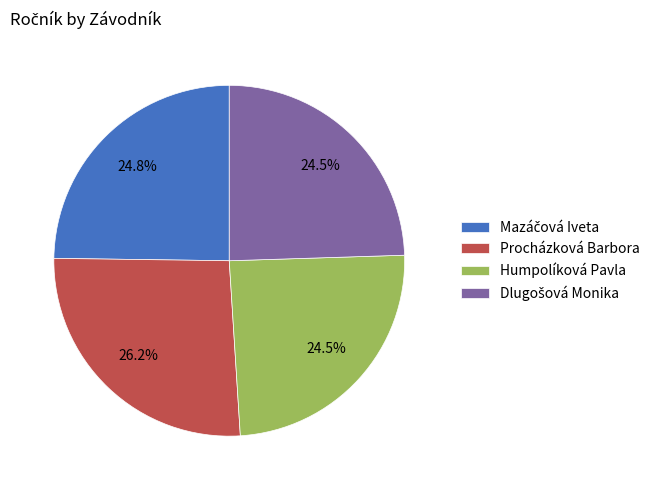

How many segments does this pie chart have?

4